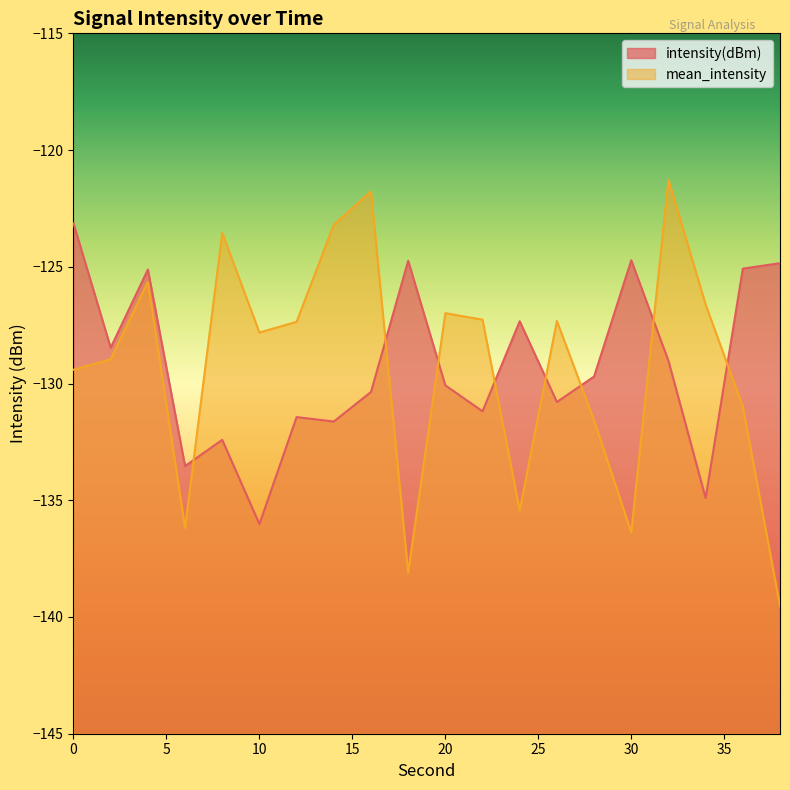

What are all the series names shown in the legend?

intensity(dBm), mean_intensity